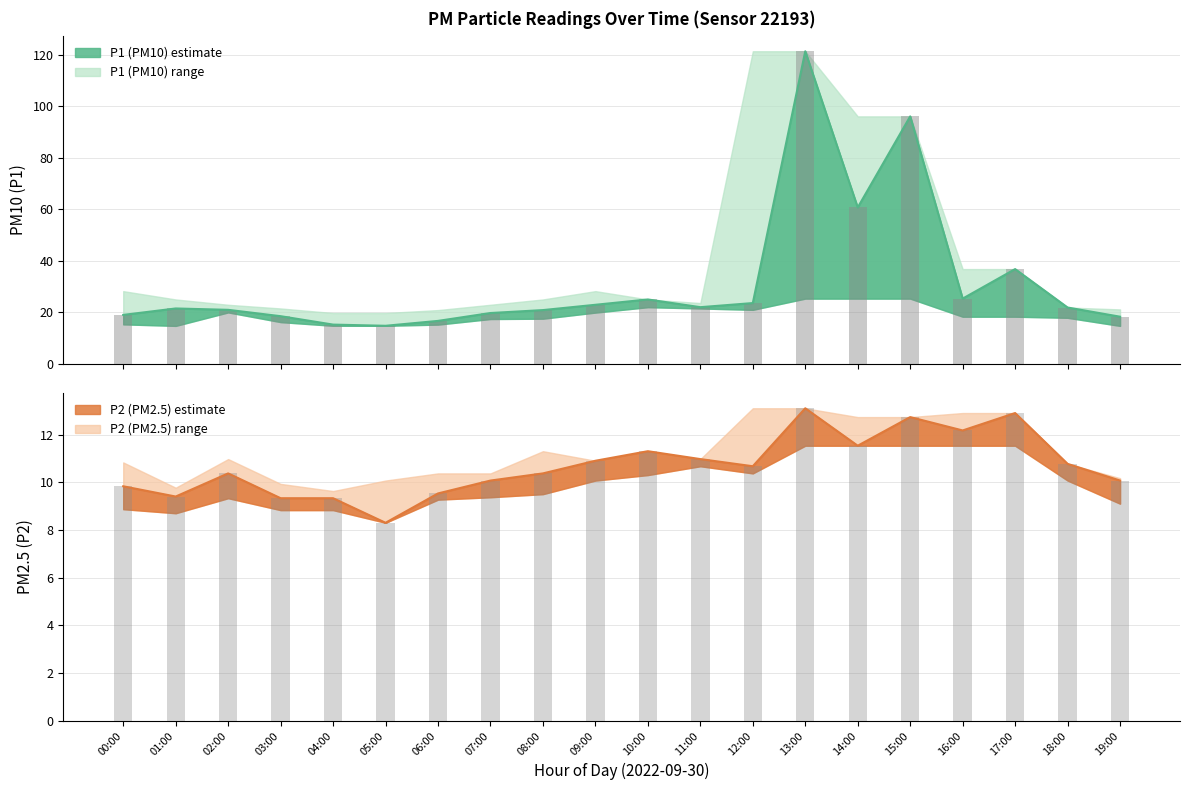

True or false: P1 bar has a value of 41.5 at 12:00.

False